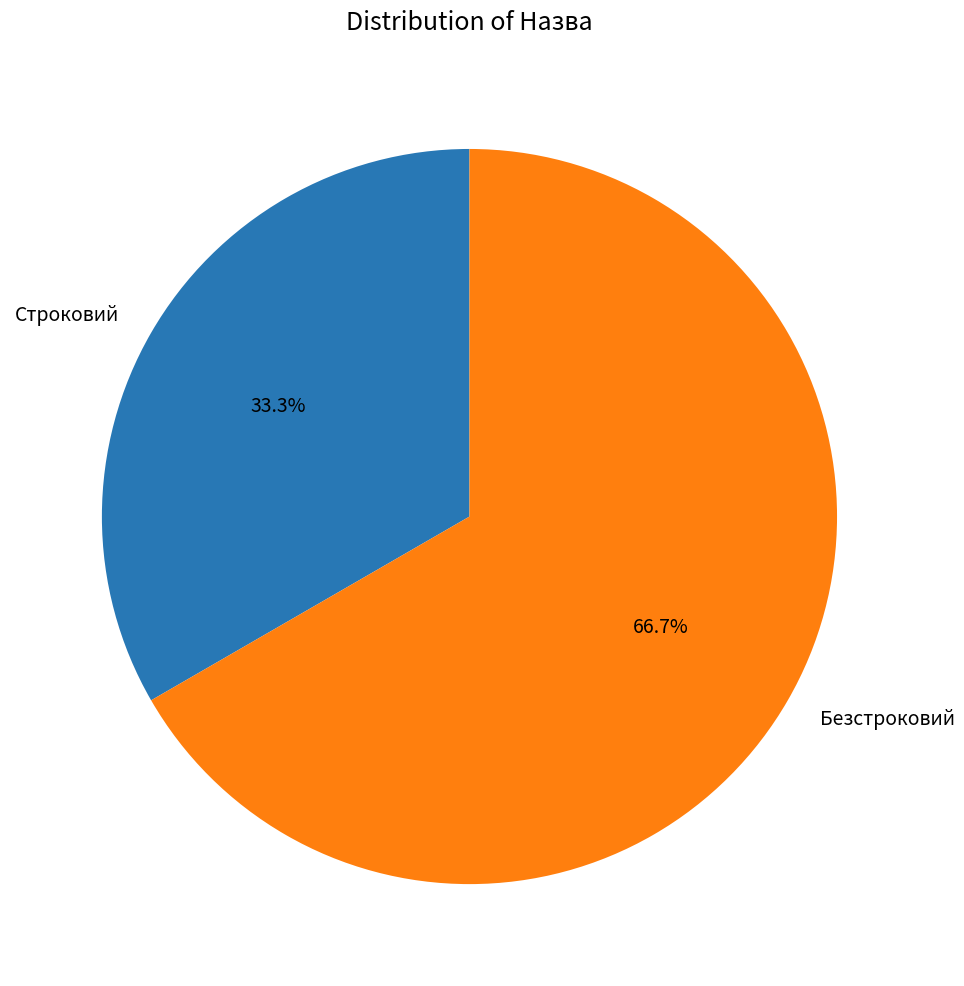

To the nearest percent, what is the difference between the Строковий and Безстроковий slice percentages?

33%